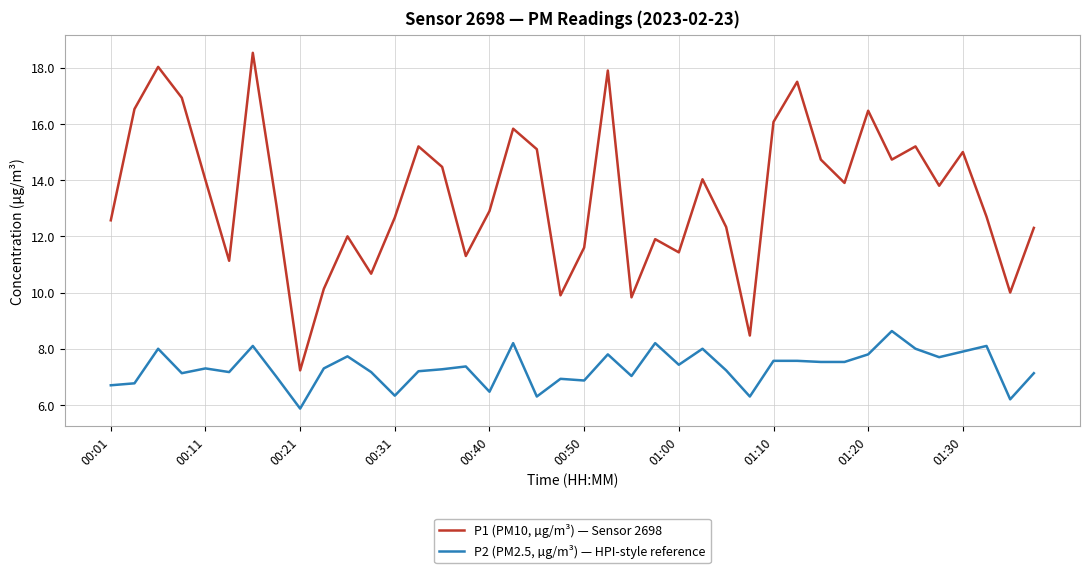

What is the maximum value for P1 (PM10, µg/m³) — Sensor 2698?

18.5